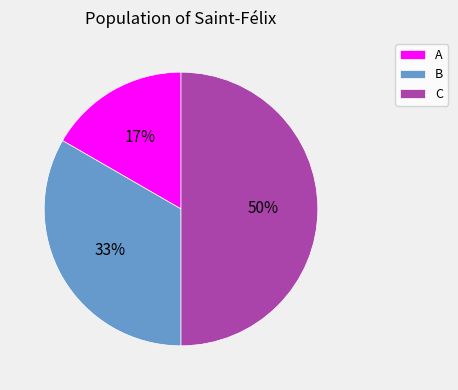

Rank the categories by value from highest to lowest.

C, B, A